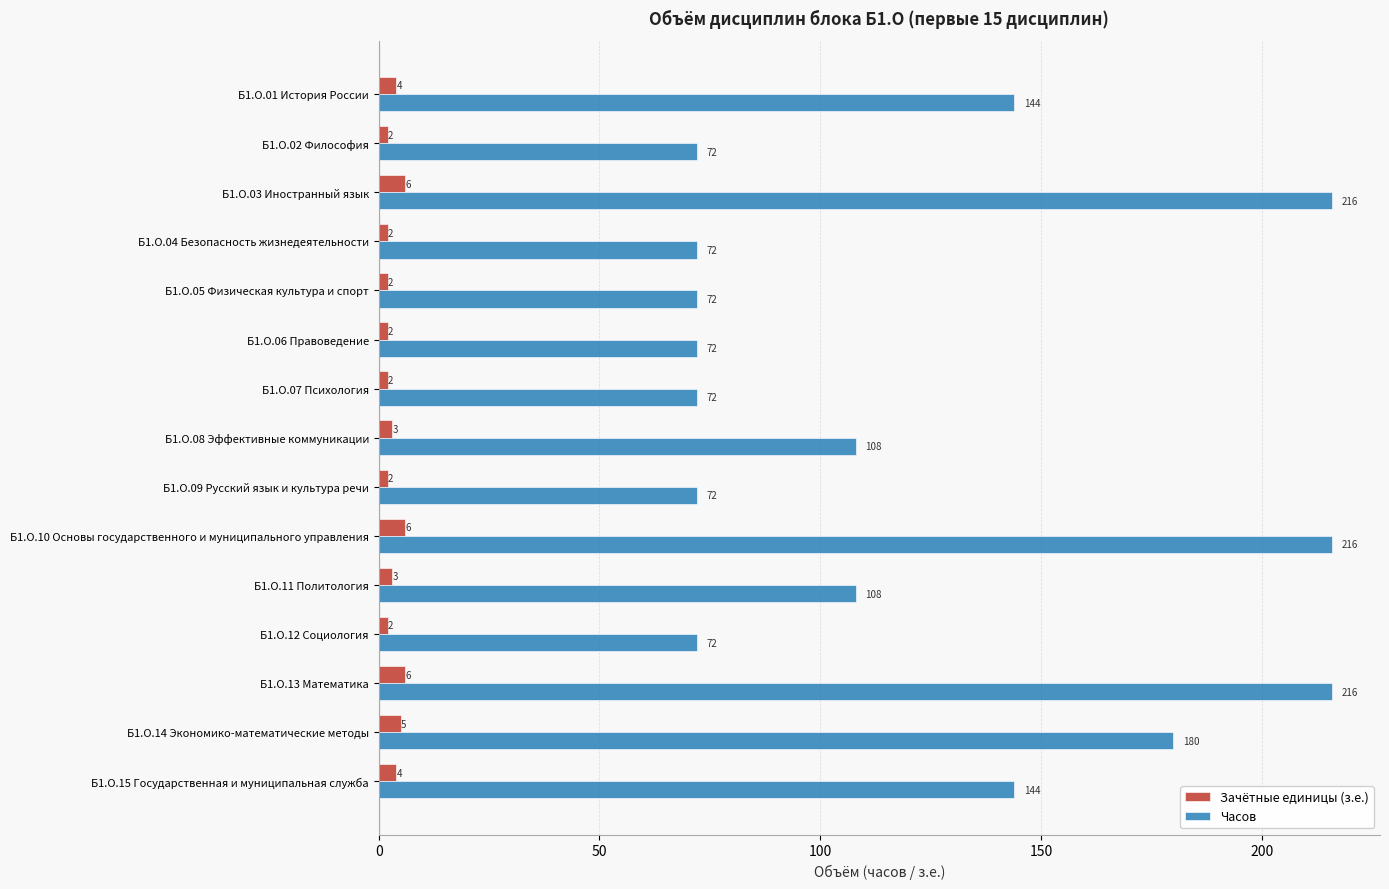

Is the value of Часов at Б1.О.14 Экономико-математические методы greater than the value of Зачётные единицы (з.е.) at Б1.О.11 Политология?

Yes